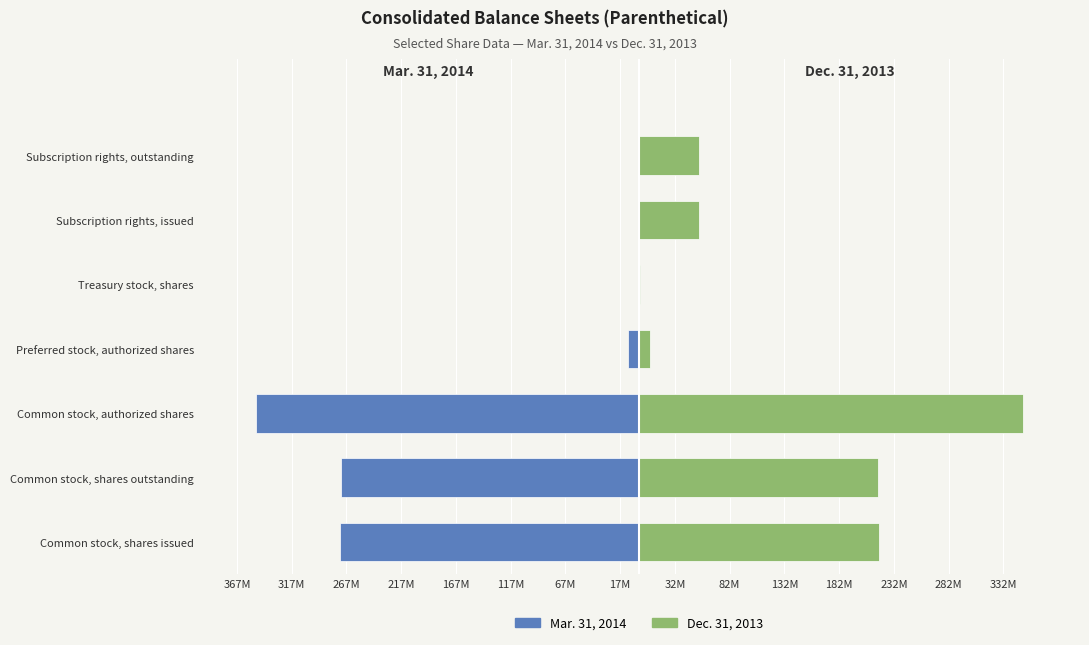

Rank the series by their average value, from highest to lowest.

Dec. 31, 2013, Mar. 31, 2014